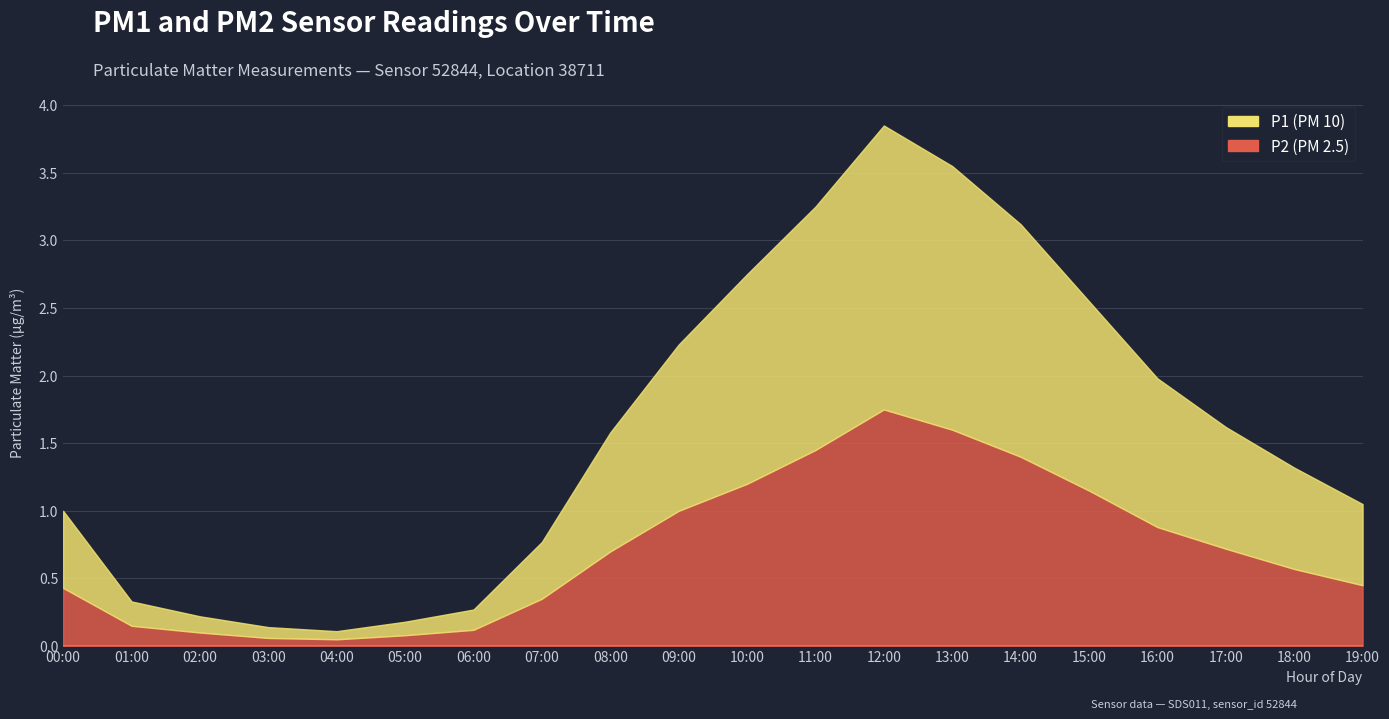

Which series has the largest range (max minus min)?

P1